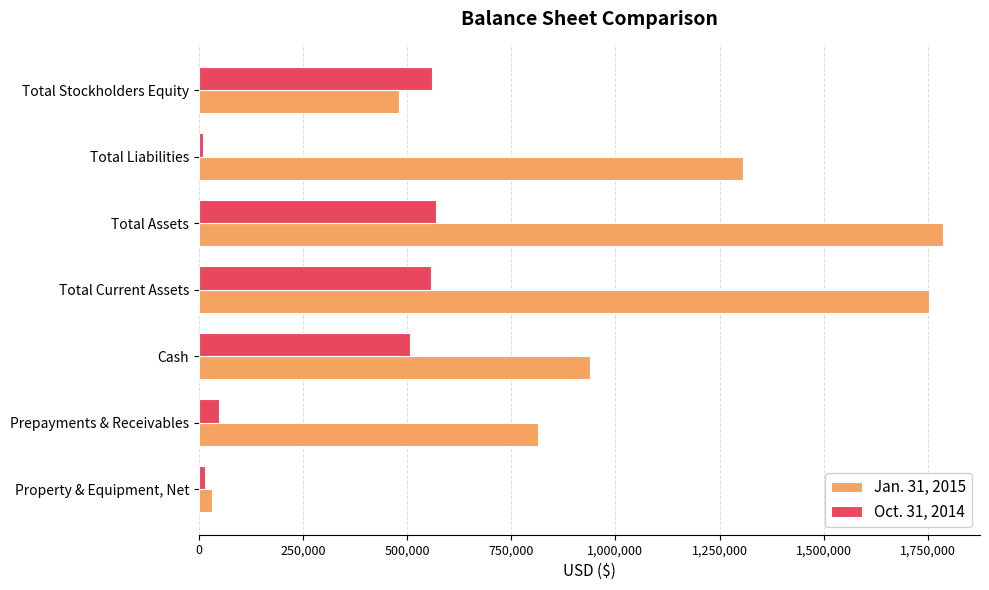

Which category has the lowest value in the Jan. 31, 2015 series?

Property & Equipment, Net